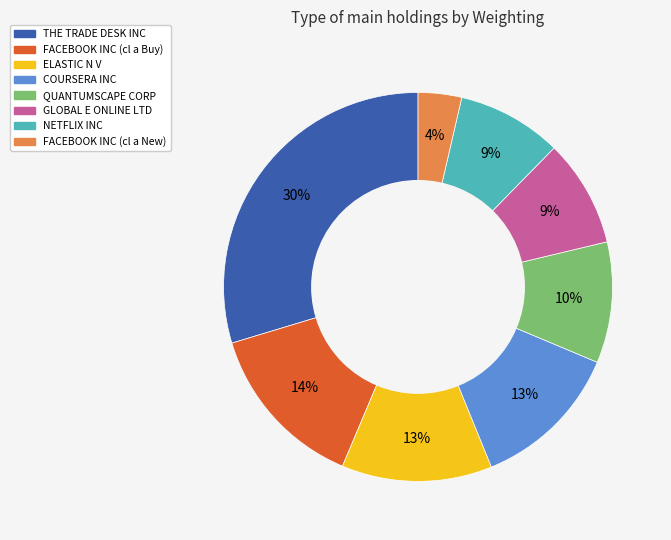

Which has a higher value, NETFLIX INC or QUANTUMSCAPE CORP?

QUANTUMSCAPE CORP